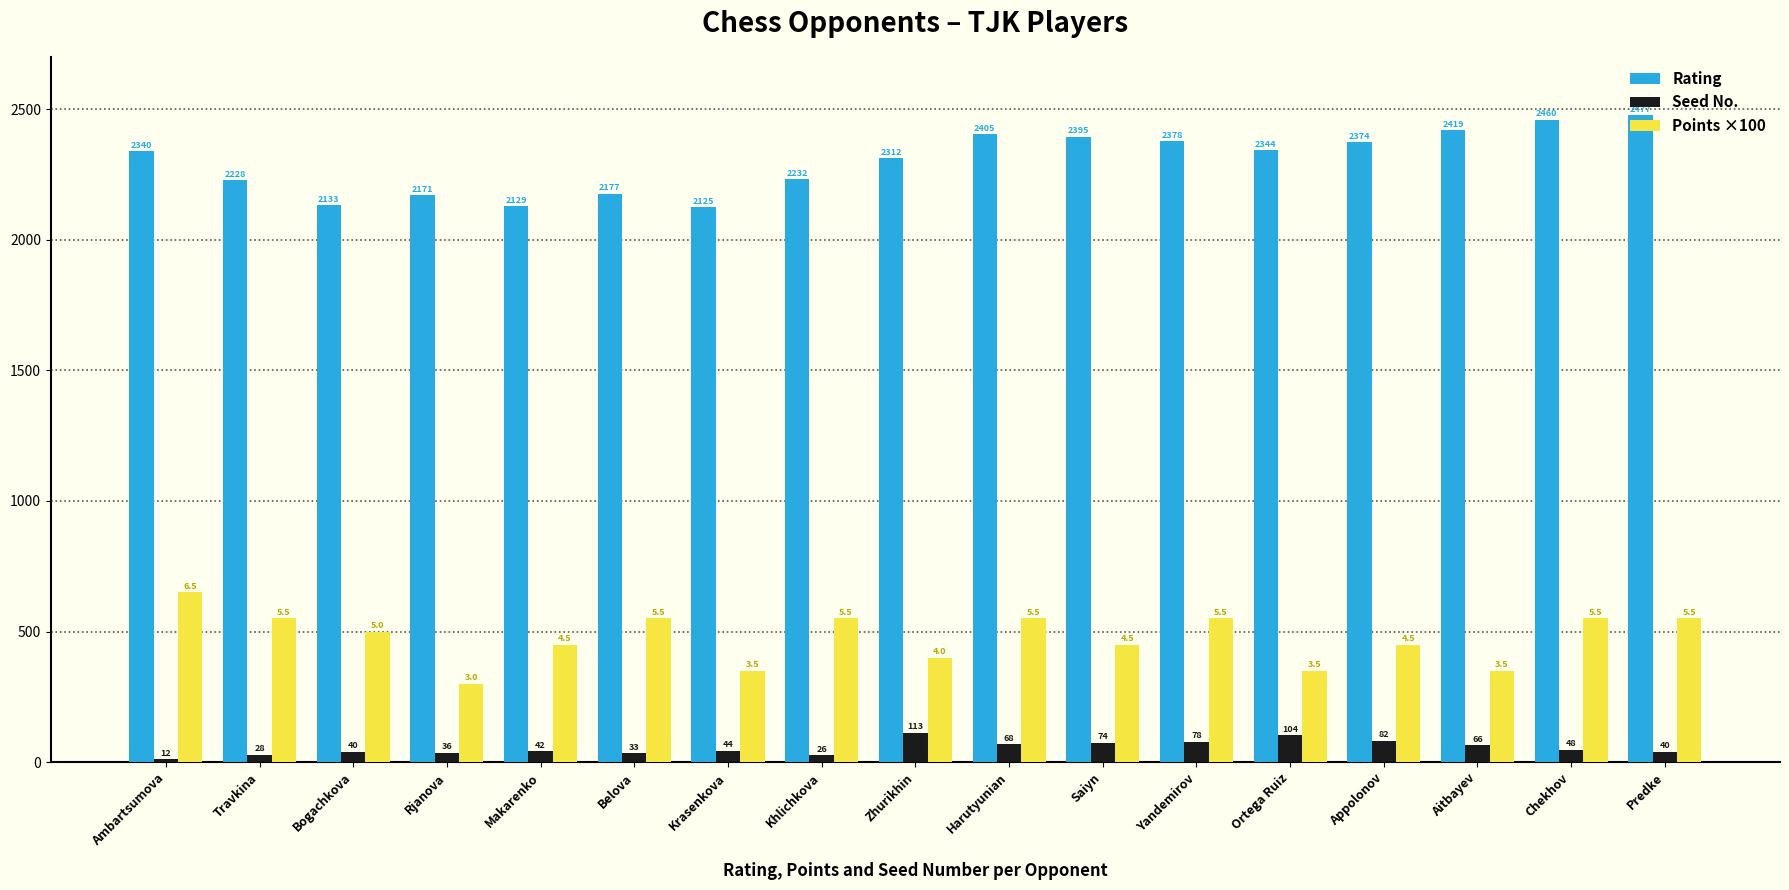

What is the greatest value displayed?

2477